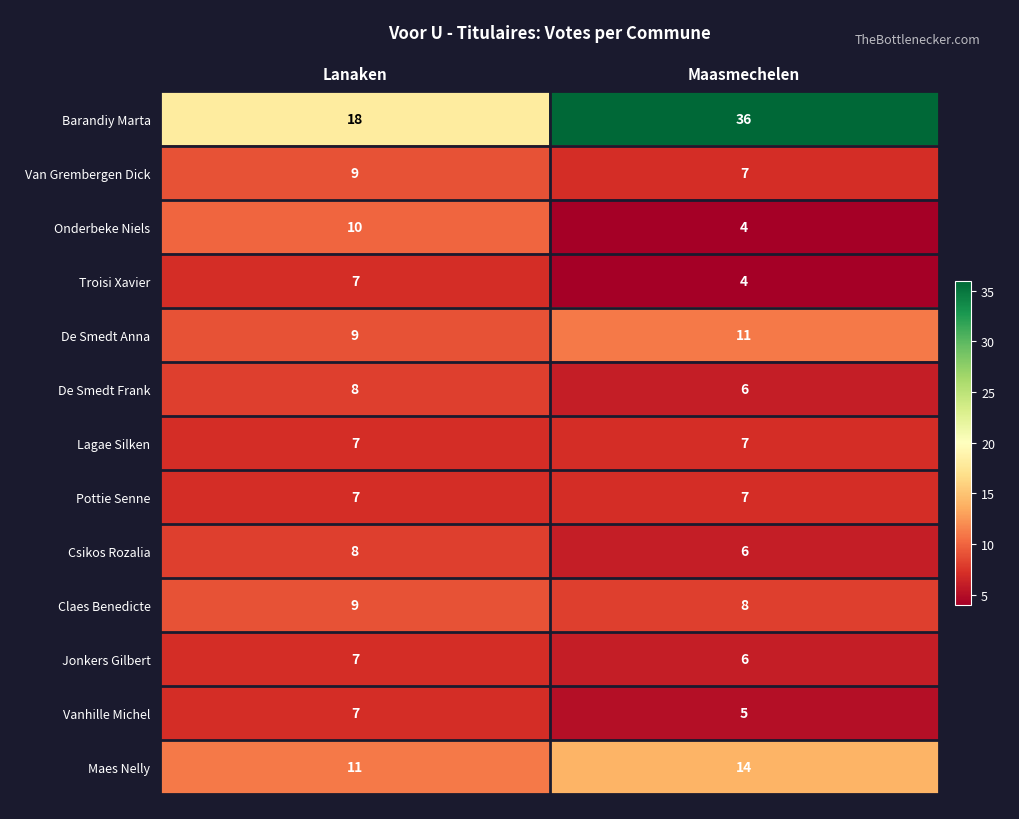

What is the maximum value for De Smedt Frank?

8